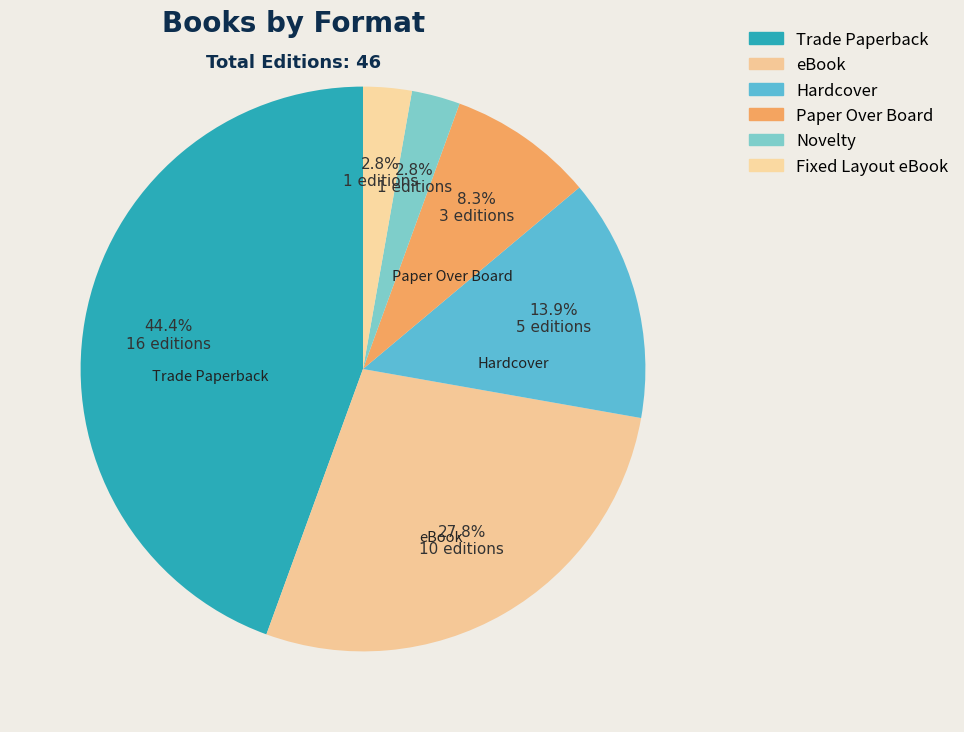

What percentage is the eBook slice, to the nearest percent?

28%